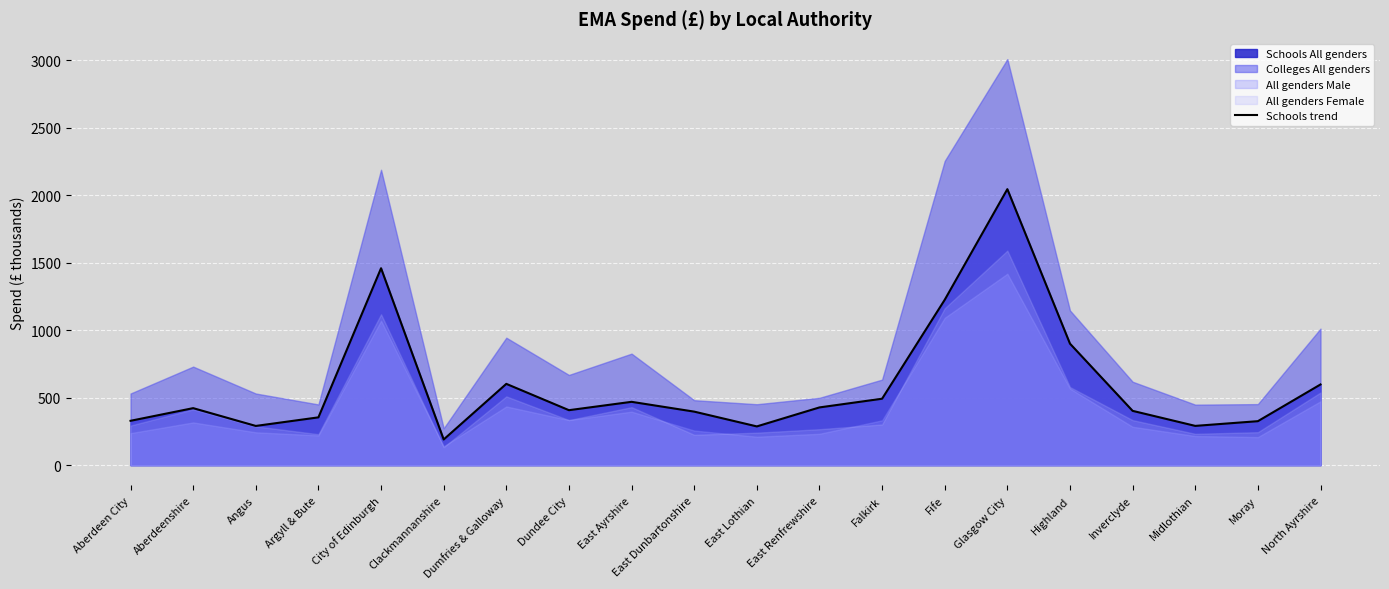

The chart shows a value of 428.0 at East Renfrewshire. True or false?

True